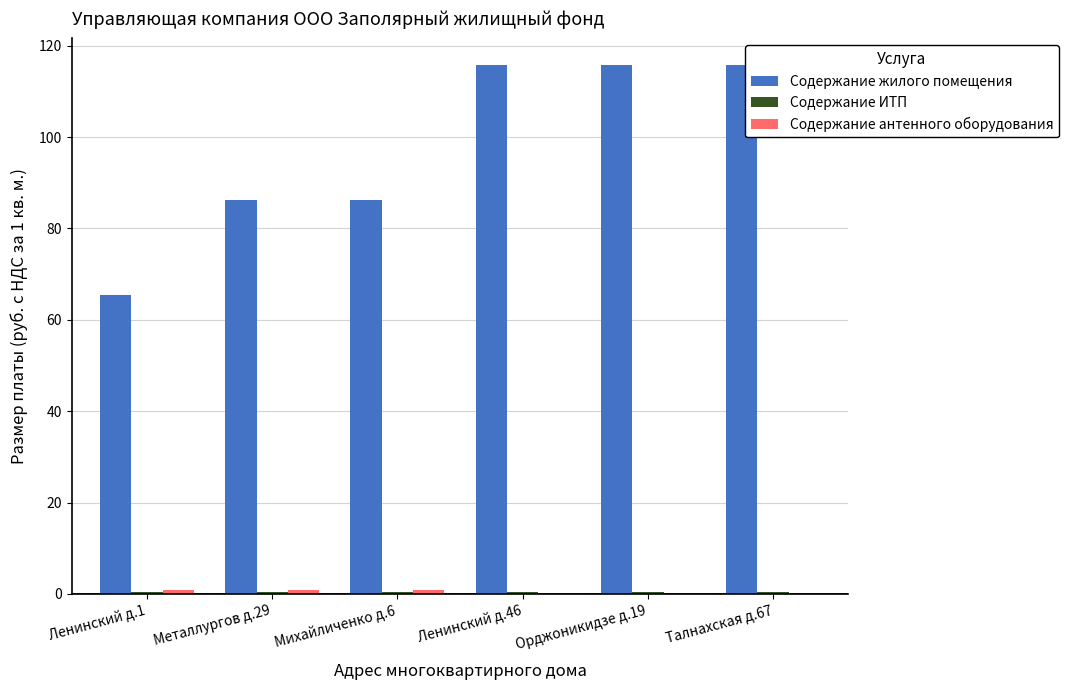

Which series has the largest total across all categories?

Содержание жилого помещения